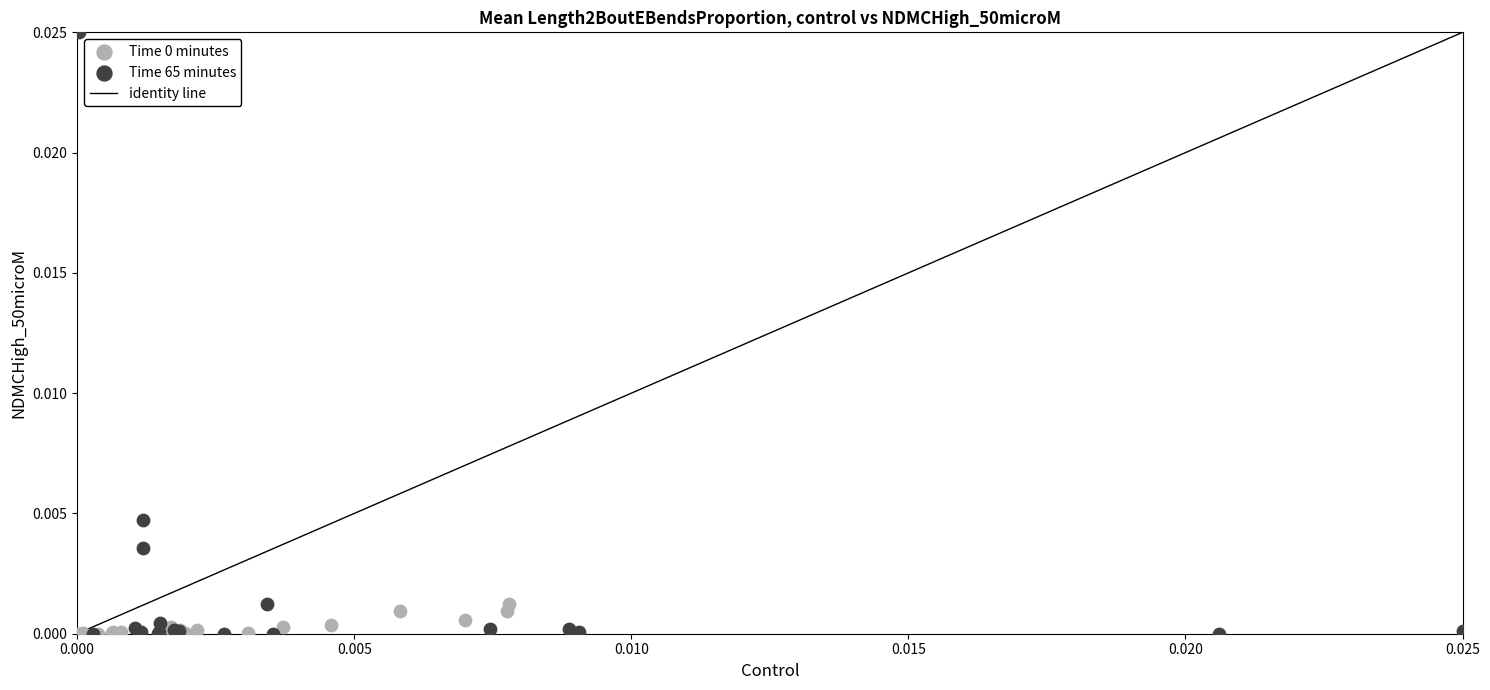

Which series has the widest spread of Y values?

Time 65 minutes